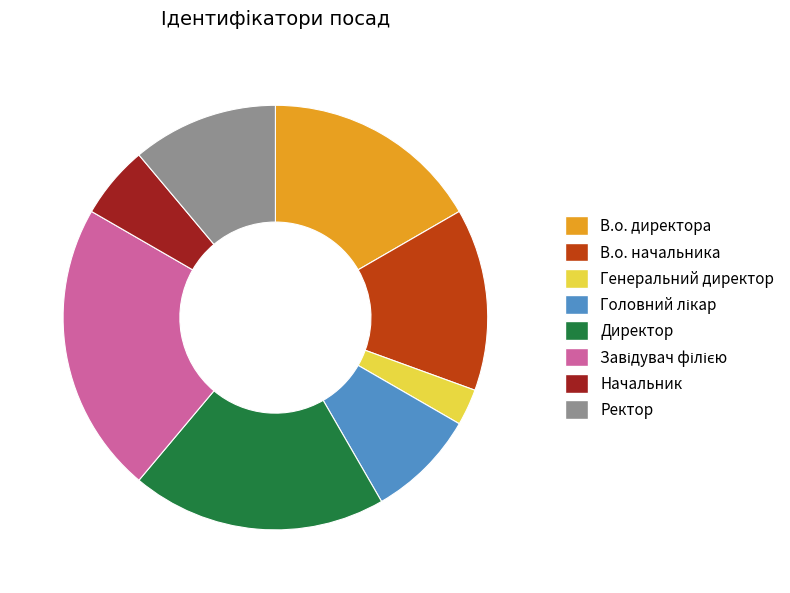

Which has a higher value, Ректор or Директор?

Директор